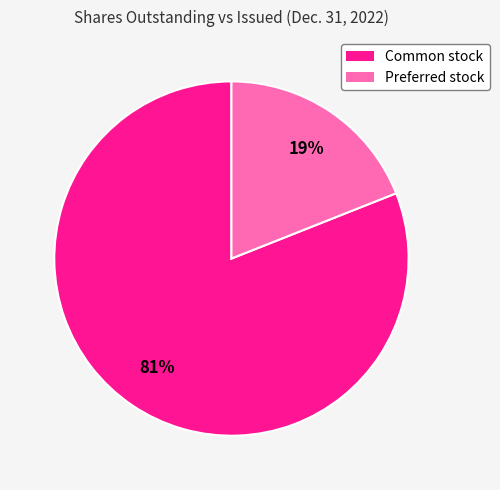

To the nearest percent, what is the difference between the largest and smallest slice percentages?

62%